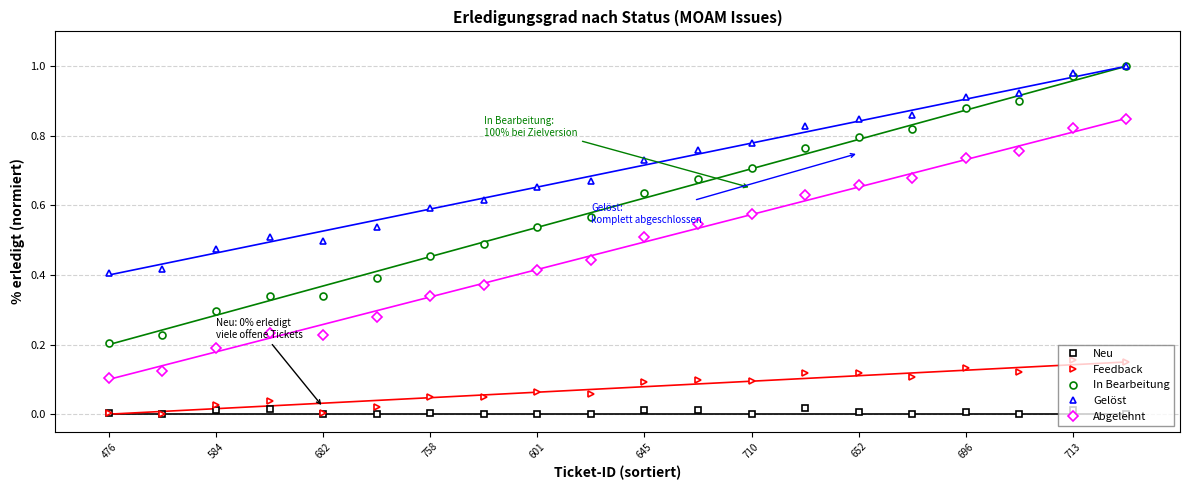

True or false: Feedback and In Bearbeitung intersect in this chart.

False